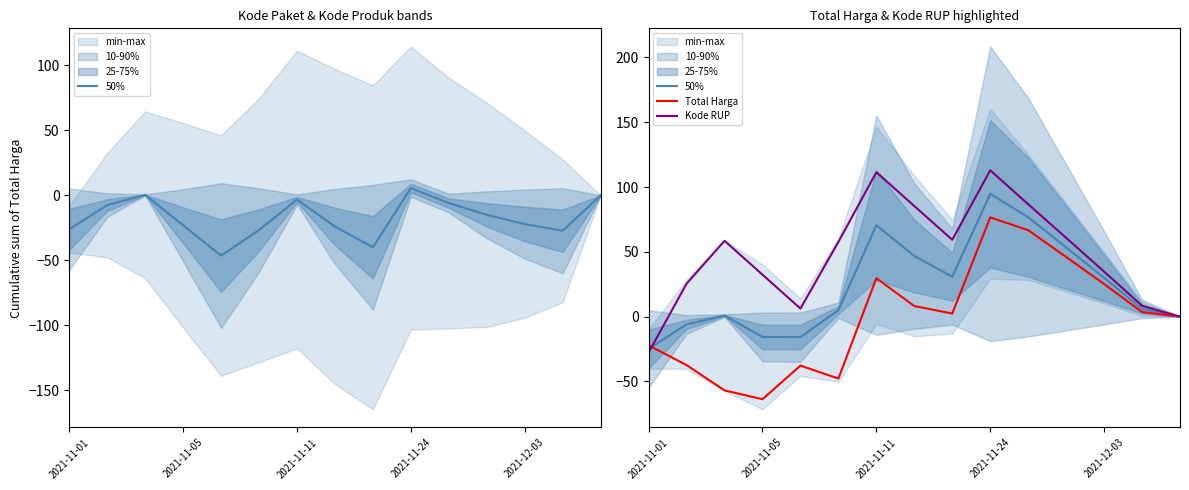

Between 7 and 10, which series saw the biggest shift?

Total Harga